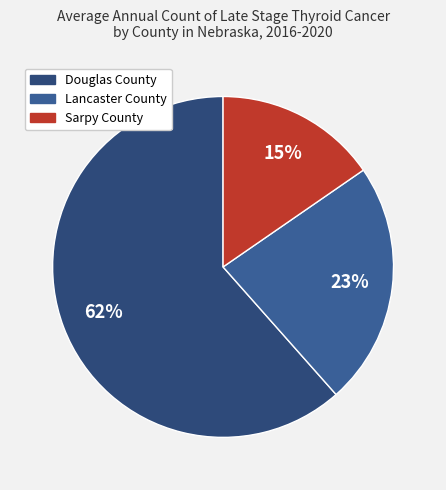

True or false: Lancaster County accounts for 10% of the total.

False